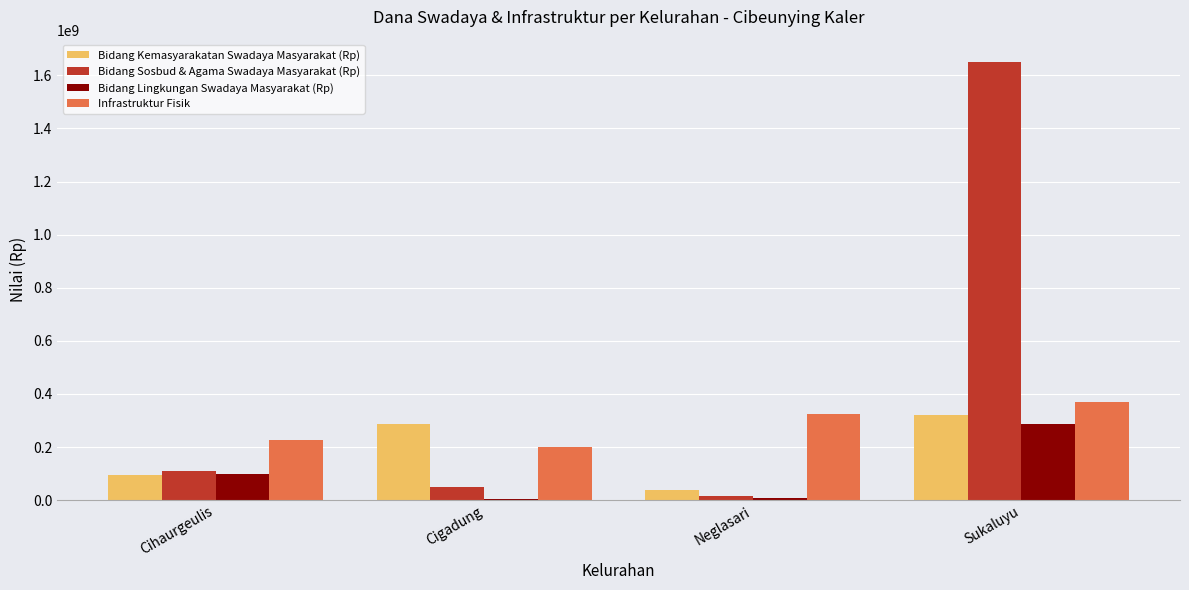

Is it true that Bidang Lingkungan Swadaya Masyarakat (Rp) equals 103848245 at Sukaluyu?

False